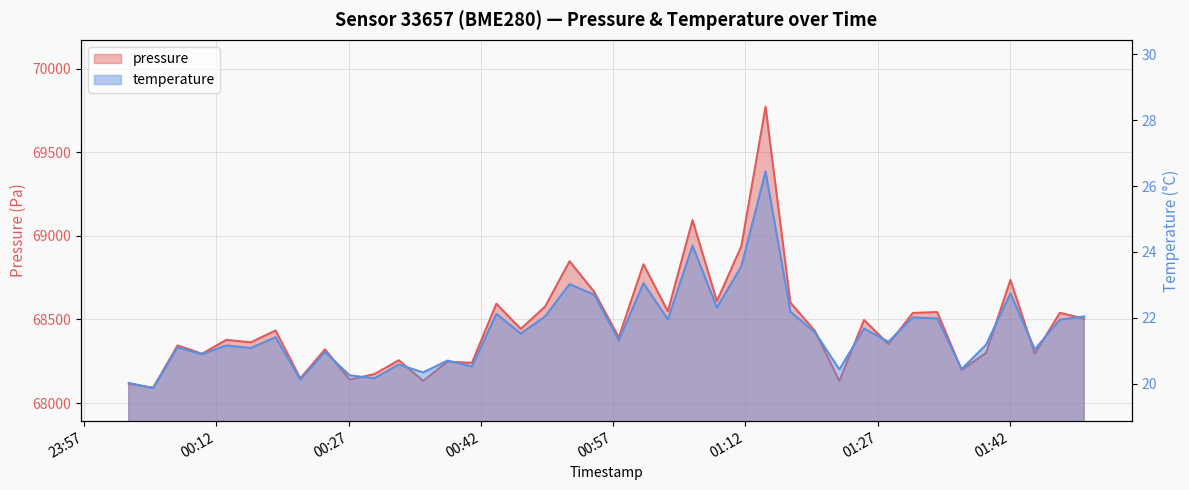

At which label does temperature reach its peak?

2023-12-29T01:14:18